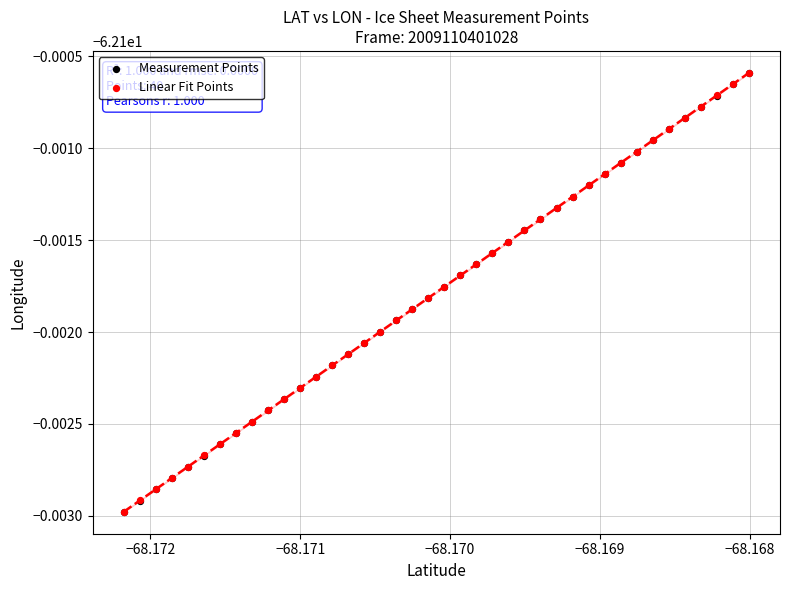

Which series has the widest spread of Y values?

Linear Fit Points